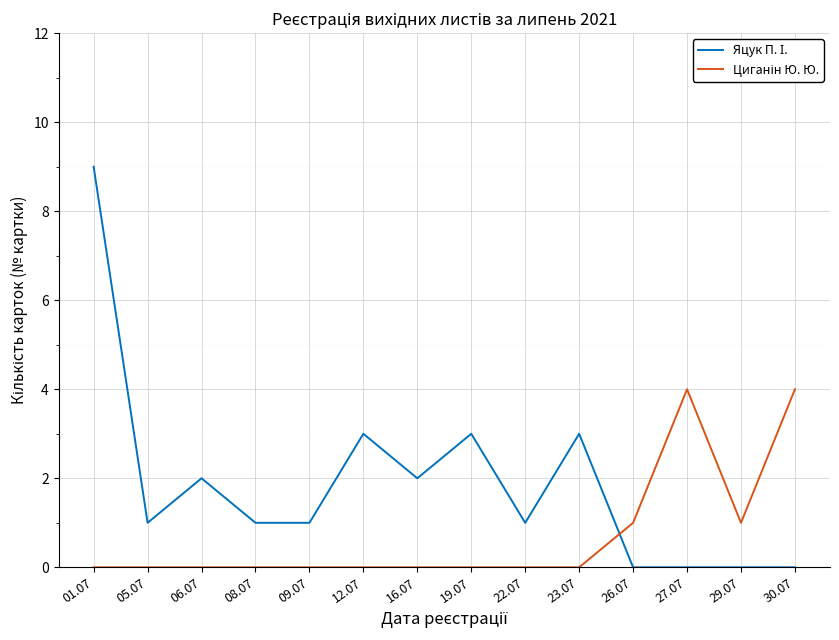

What position from the right is 08.07?

11